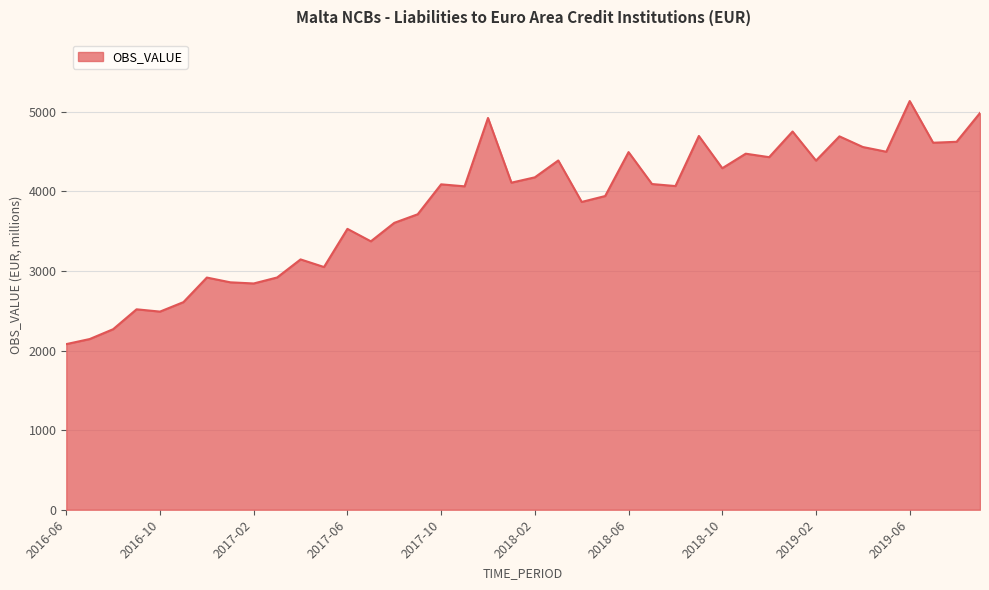

What is the difference between the maximum and minimum values?

3053.8